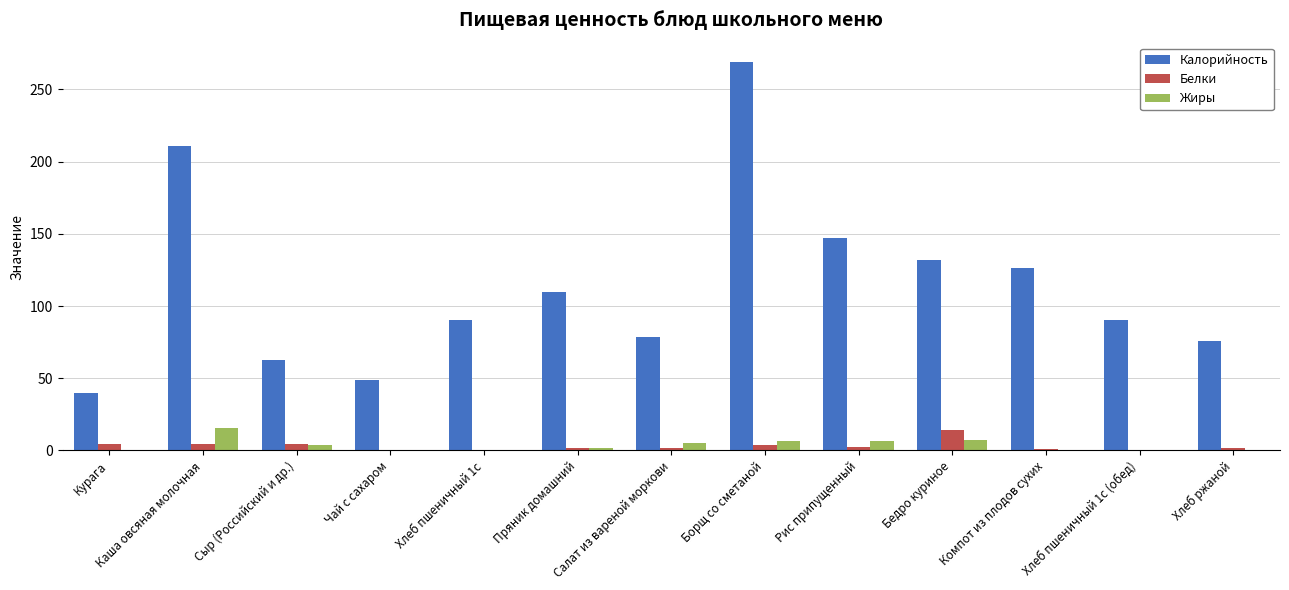

The value of Белки at Салат из вареной моркови is 1.9. True or false?

True